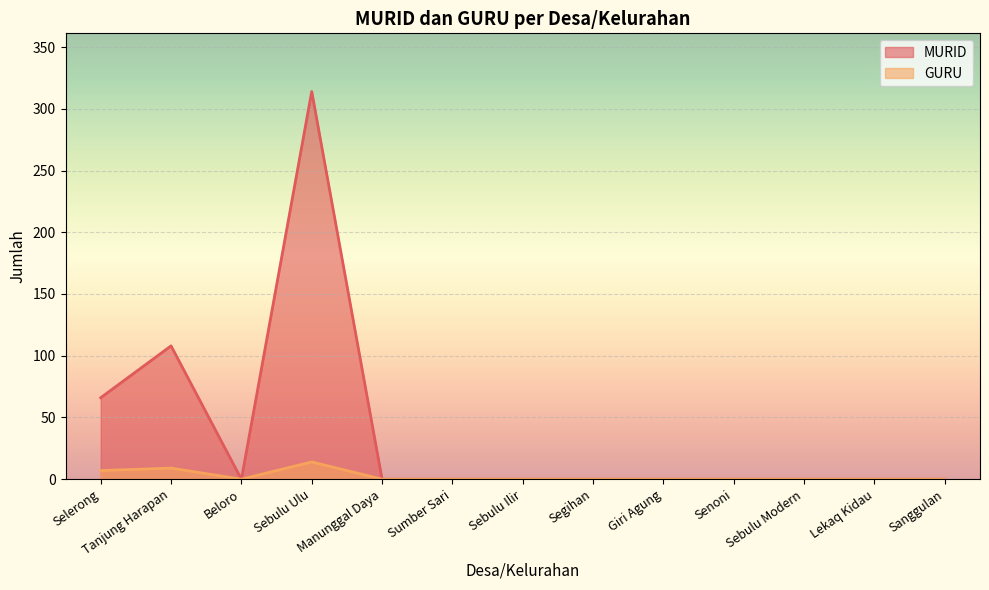

How many categories are shown in the chart?

13